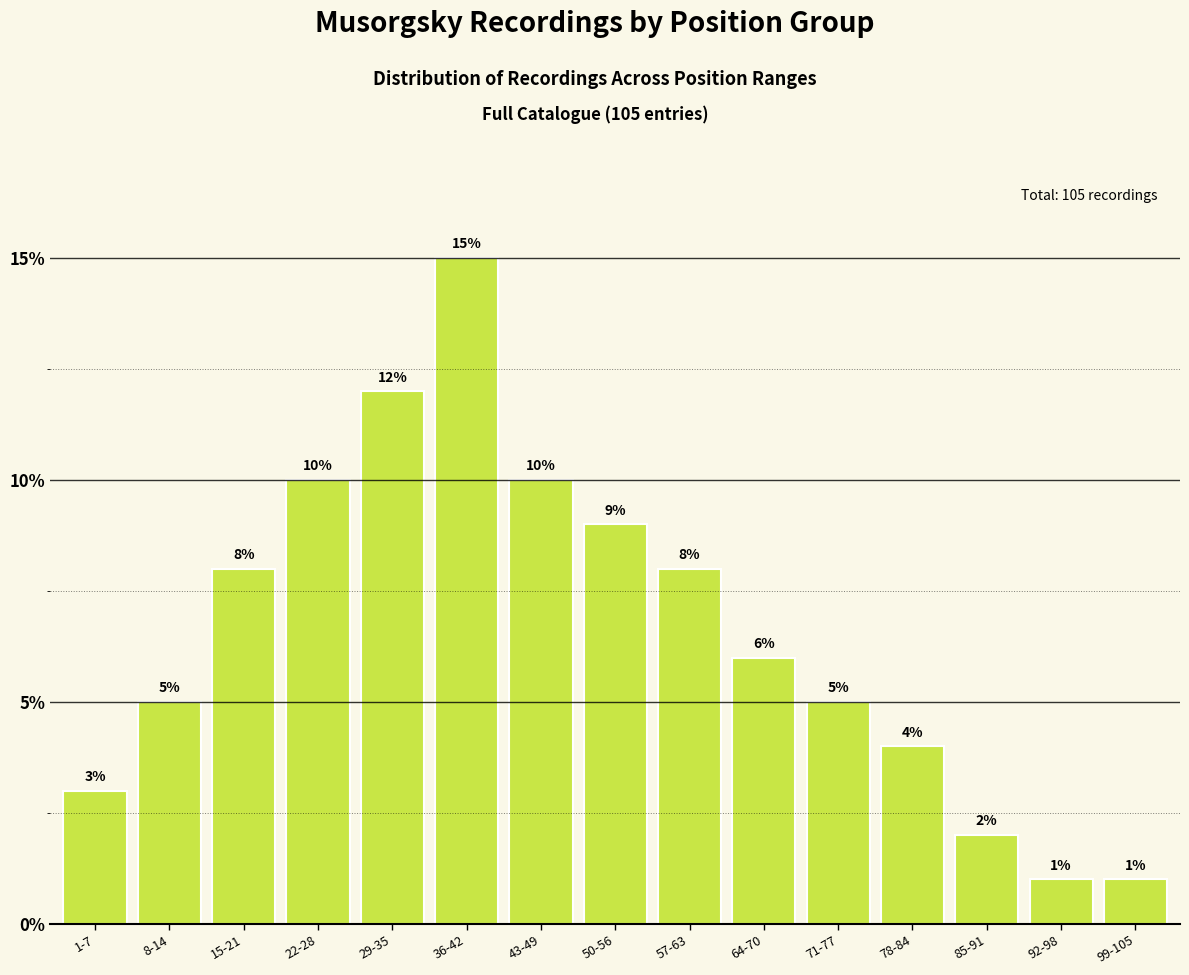

What is the label of the 12th bar from the left?

78-84